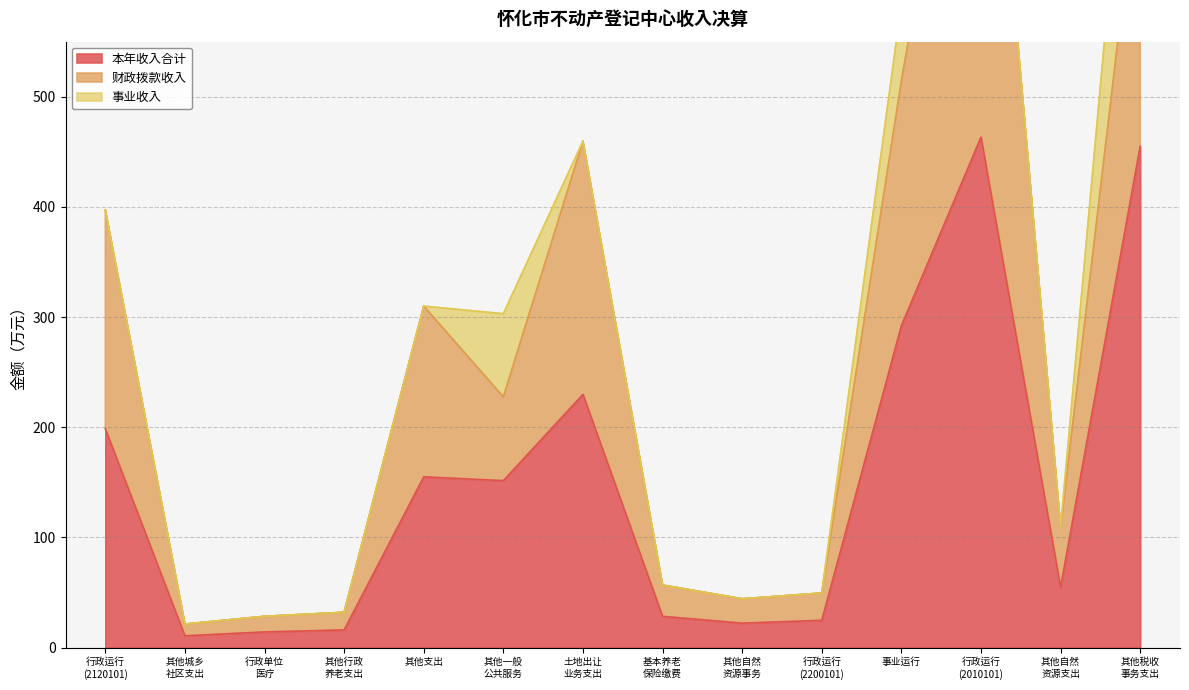

At which label is 本年收入合计 closest to 237?

土地出让
业务支出